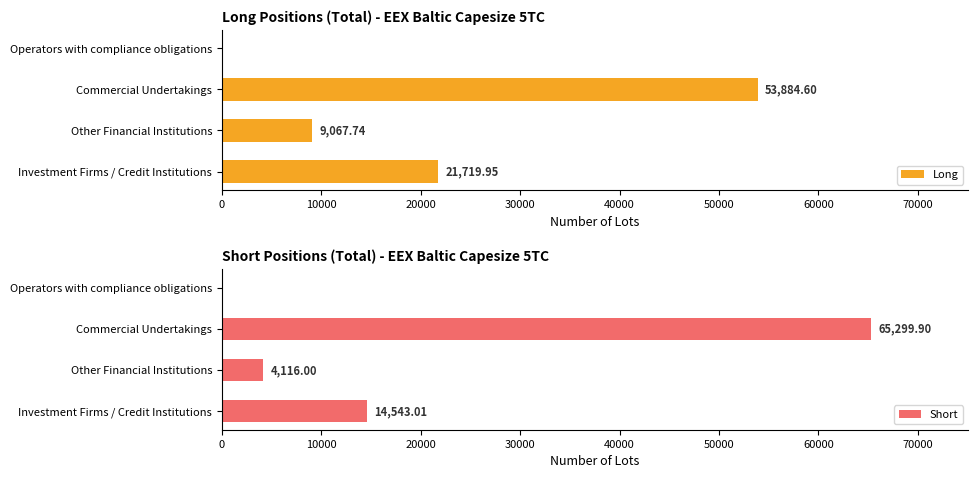

True or false: Long has a value of 53884.6 at Commercial Undertakings.

True